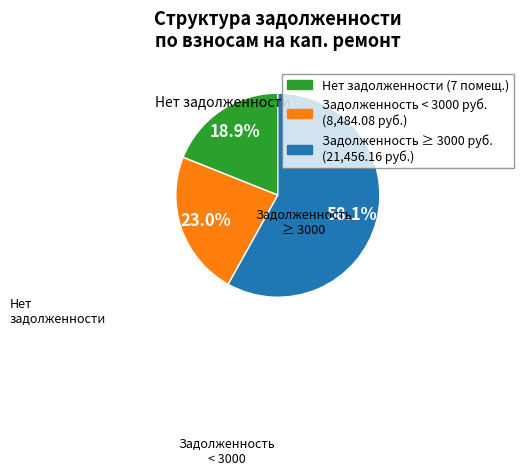

Does any single category account for the majority?

Yes